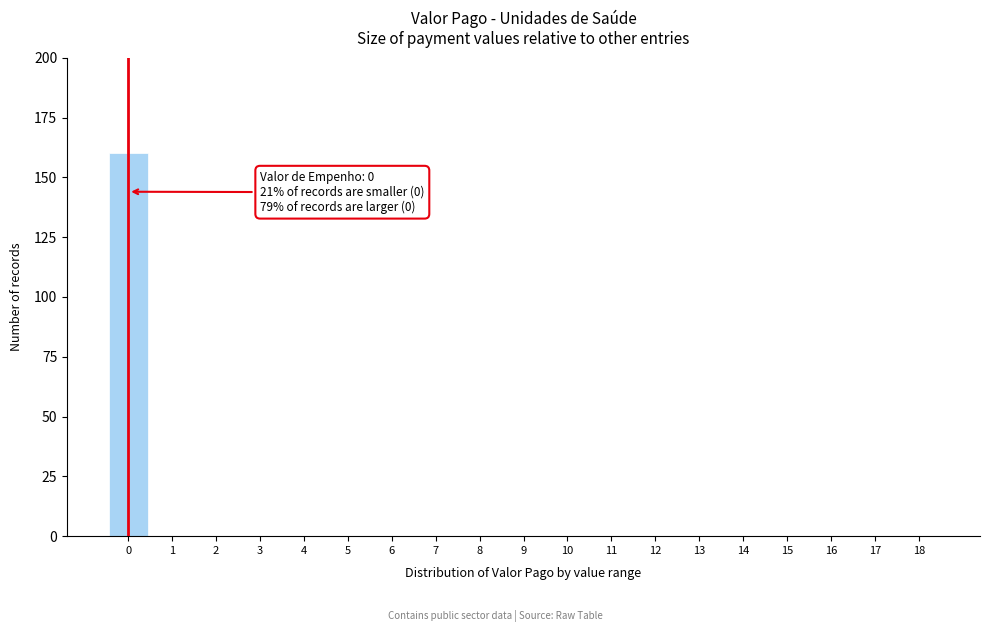

Reading left to right, what are all the values shown in this chart?

0=160	1=0	2=0	3=0	4=0	5=0	6=0	7=0	8=0	9=0	10=0	11=0	12=0	13=0	14=0	15=0	16=0	17=0	18=0